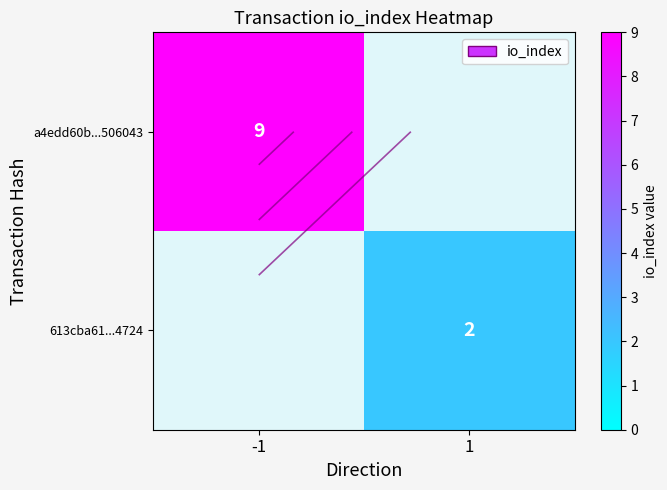

The 613cba61...4724 series shows 2 at 1. True or false?

True